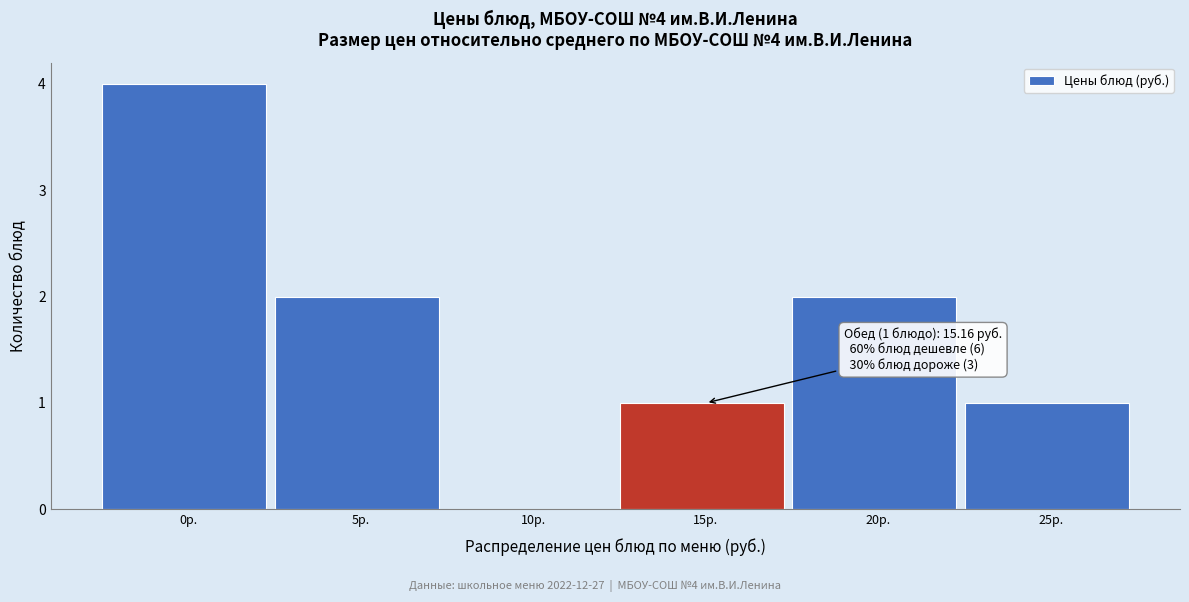

Reading left to right, what are all the values shown in this chart?

0р.=4	5р.=2	10р.=0	15р.=1	20р.=2	25р.=1